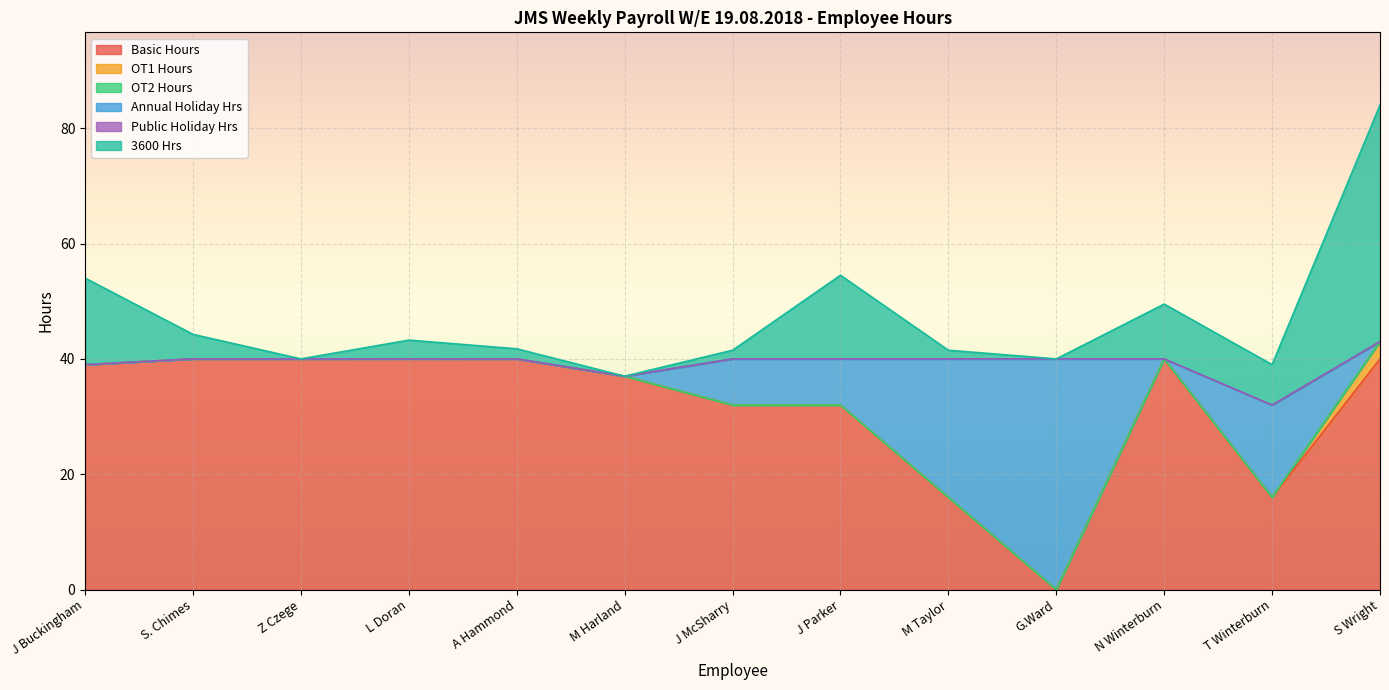

What is the value of the Basic Hours point at the 2nd from the left?

40.0